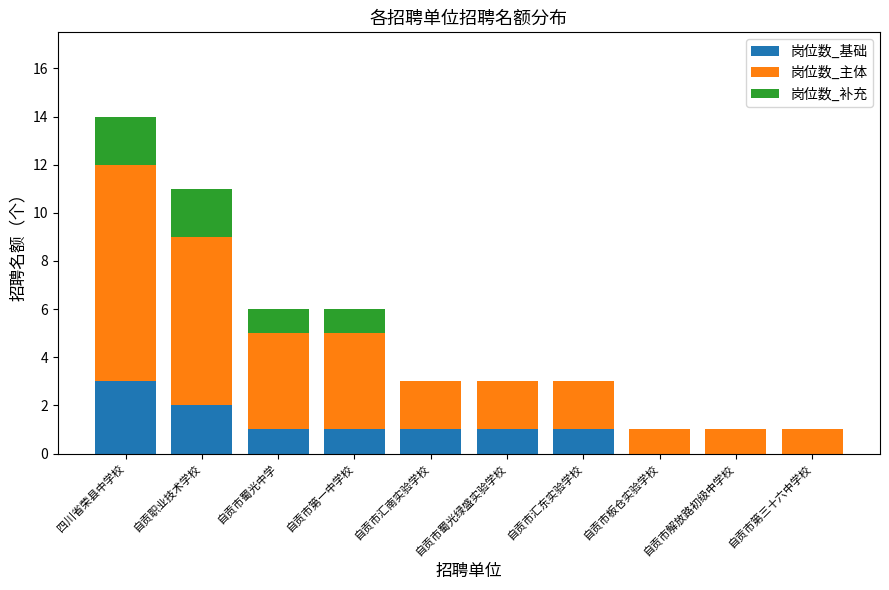

True or false: 岗位数_基础 has a value of 0 at 自贡市板仓实验学校.

True